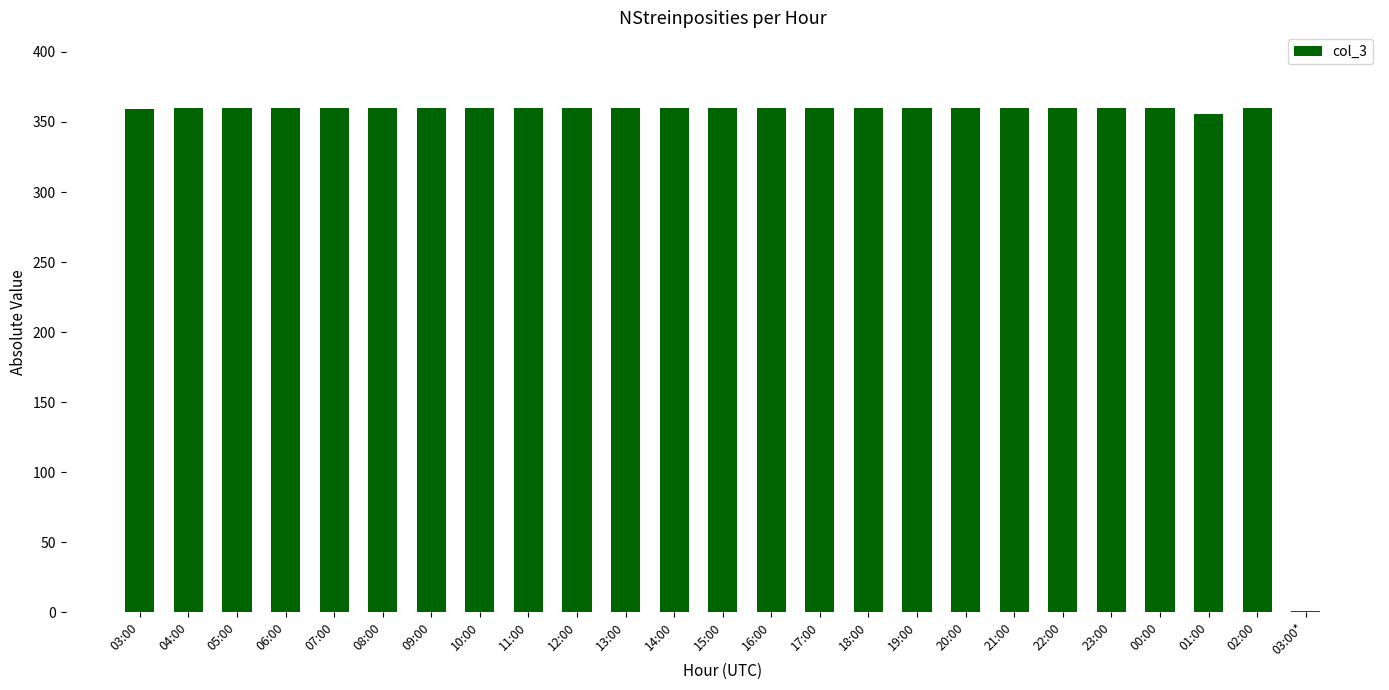

What is the greatest value displayed?

360